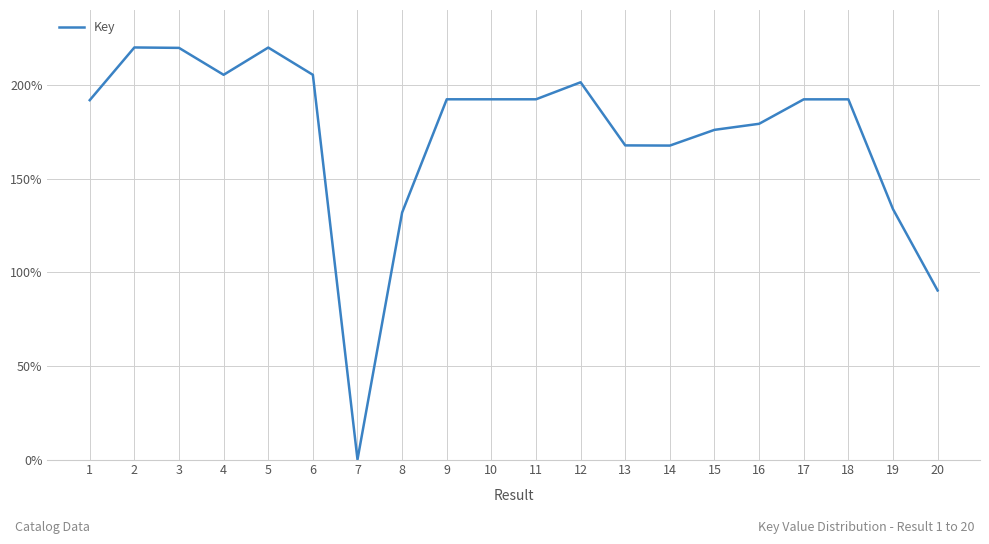

The value at 16 is 38.3. True or false?

False